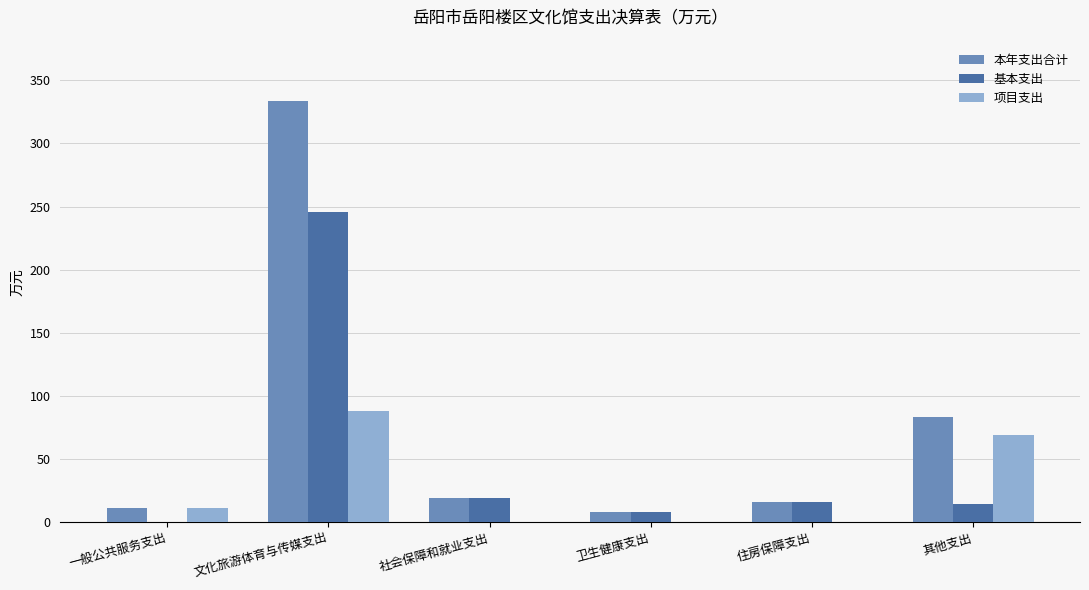

The 项目支出 series shows 88.0 at 文化旅游体育与传媒支出. True or false?

True